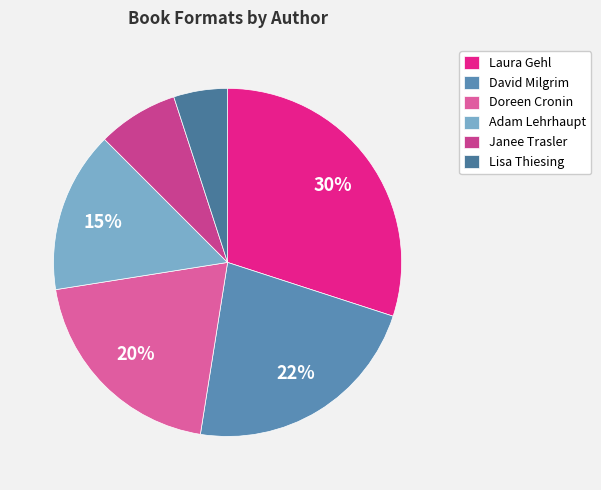

Which slice is the largest?

Laura Gehl